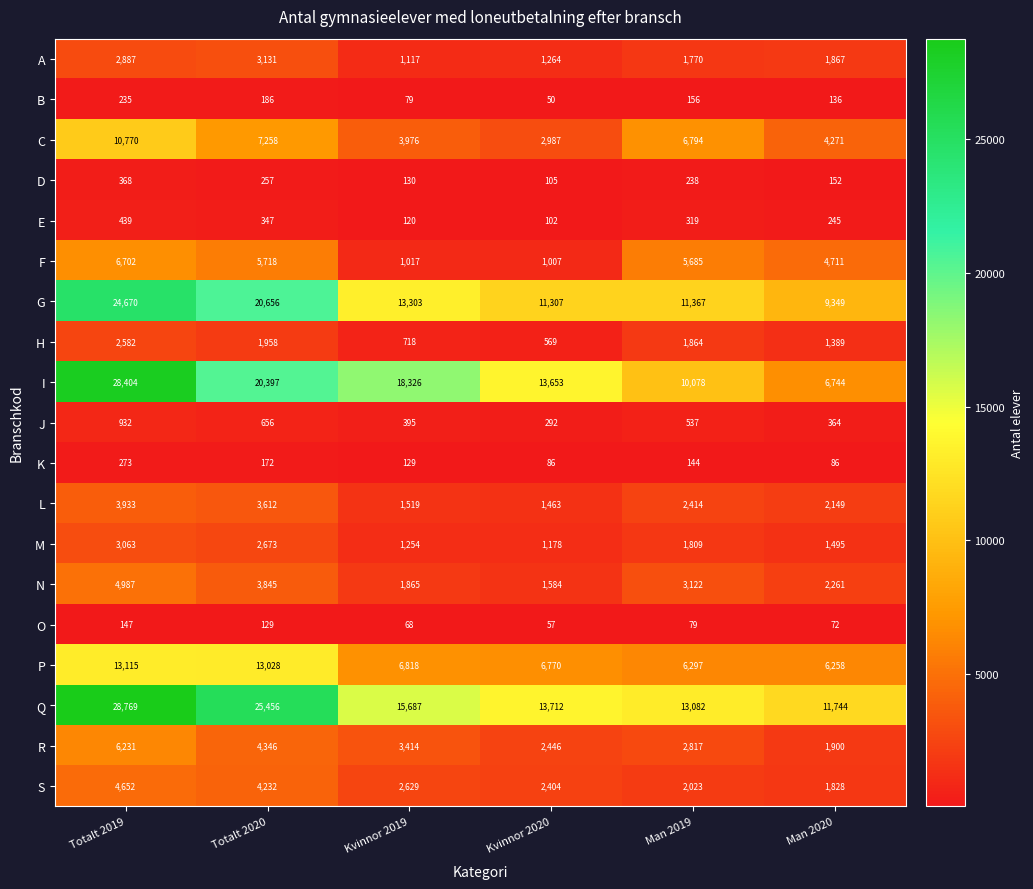

What is the spread (max minus min) of values at Man 2020?

11672